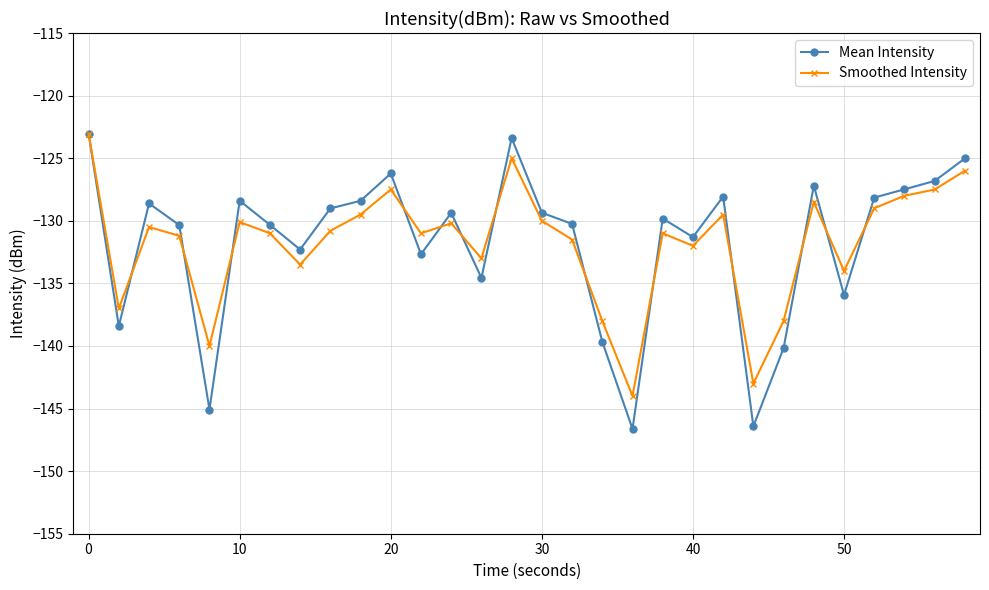

What is the value of the Mean Intensity point at the 4th from the left?

-130.3